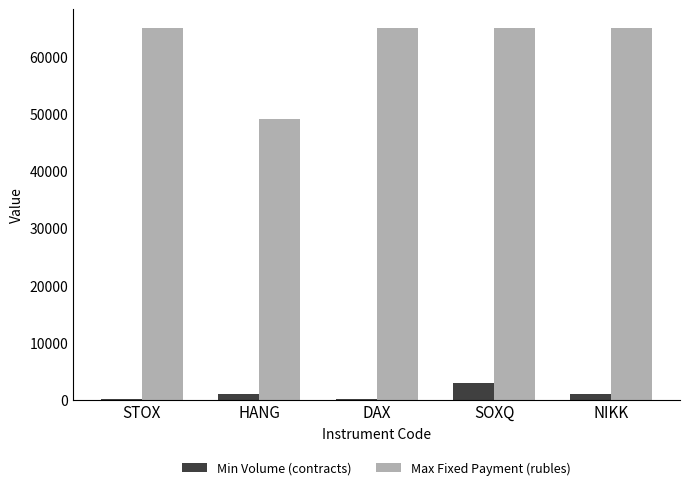

How many data points does each series have?

5